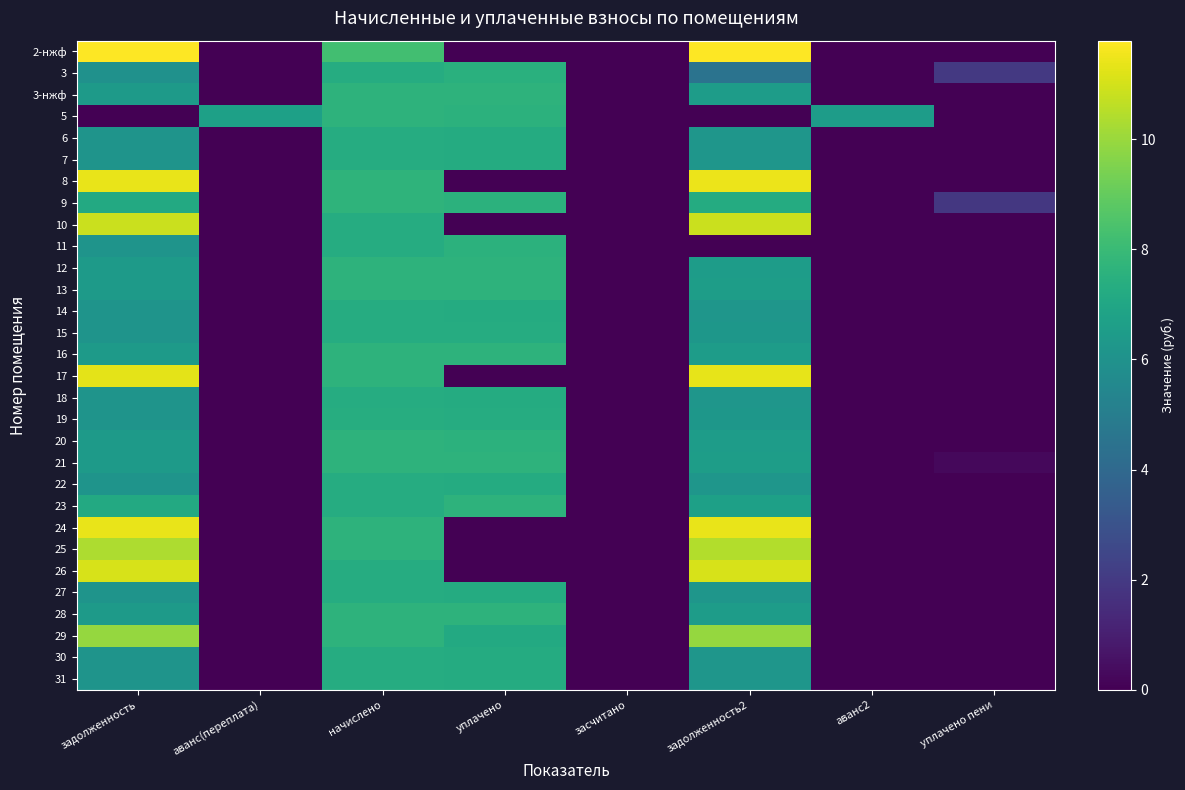

Reading left to right, extract all data points from this chart.

2-нжф: задолженность=11.8	аванс(переплата)=0.0	начислено=8.2	уплачено=0.0	засчитано=0.0	задолженность2=11.8	аванс2=0.0	уплачено пени=0.0
3: задолженность=6.0	аванс(переплата)=0.0	начислено=7.3	уплачено=7.5	засчитано=0.0	задолженность2=4.5	аванс2=0.0	уплачено пени=2.0
3-нжф: задолженность=6.4	аванс(переплата)=0.0	начислено=7.6	уплачено=7.6	засчитано=0.0	задолженность2=6.5	аванс2=0.0	уплачено пени=0.0
5: задолженность=0.0	аванс(переплата)=6.7	начислено=7.6	уплачено=7.6	засчитано=0.0	задолженность2=0.0	аванс2=6.5	уплачено пени=0.0
6: задолженность=6.1	аванс(переплата)=0.0	начислено=7.3	уплачено=7.3	засчитано=0.0	задолженность2=6.2	аванс2=0.0	уплачено пени=0.0
7: задолженность=6.1	аванс(переплата)=0.0	начислено=7.3	уплачено=7.3	засчитано=0.0	задолженность2=6.2	аванс2=0.0	уплачено пени=0.0
8: задолженность=11.4	аванс(переплата)=0.0	начислено=7.6	уплачено=0.0	засчитано=0.0	задолженность2=11.4	аванс2=0.0	уплачено пени=0.0
9: задолженность=7.1	аванс(переплата)=0.0	начислено=7.6	уплачено=7.6	засчитано=0.0	задолженность2=7.2	аванс2=0.0	уплачено пени=1.9
10: задолженность=10.8	аванс(переплата)=0.0	начислено=7.3	уплачено=0.0	засчитано=0.0	задолженность2=10.9	аванс2=0.0	уплачено пени=0.0
11: задолженность=6.1	аванс(переплата)=0.0	начислено=7.3	уплачено=7.6	засчитано=0.0	задолженность2=0.0	аванс2=0.0	уплачено пени=0.0
12: задолженность=6.4	аванс(переплата)=0.0	начислено=7.6	уплачено=7.6	засчитано=0.0	задолженность2=6.5	аванс2=0.0	уплачено пени=0.0
13: задолженность=6.4	аванс(переплата)=0.0	начислено=7.6	уплачено=7.6	засчитано=0.0	задолженность2=6.5	аванс2=0.0	уплачено пени=0.0
14: задолженность=6.1	аванс(переплата)=0.0	начислено=7.3	уплачено=7.3	засчитано=0.0	задолженность2=6.2	аванс2=0.0	уплачено пени=0.0
15: задолженность=6.1	аванс(переплата)=0.0	начислено=7.3	уплачено=7.3	засчитано=0.0	задолженность2=6.2	аванс2=0.0	уплачено пени=0.0
16: задолженность=6.4	аванс(переплата)=0.0	начислено=7.6	уплачено=7.6	засчитано=0.0	задолженность2=6.5	аванс2=0.0	уплачено пени=0.0
17: задолженность=11.3	аванс(переплата)=0.0	начислено=7.6	уплачено=0.0	засчитано=0.0	задолженность2=11.4	аванс2=0.0	уплачено пени=0.0
18: задолженность=6.1	аванс(переплата)=0.0	начислено=7.3	уплачено=7.3	засчитано=0.0	задолженность2=6.2	аванс2=0.0	уплачено пени=0.0
19: задолженность=6.1	аванс(переплата)=0.0	начислено=7.3	уплачено=7.3	засчитано=0.0	задолженность2=6.2	аванс2=0.0	уплачено пени=0.0
20: задолженность=6.4	аванс(переплата)=0.0	начислено=7.6	уплачено=7.6	засчитано=0.0	задолженность2=6.5	аванс2=0.0	уплачено пени=0.0
21: задолженность=6.4	аванс(переплата)=0.0	начислено=7.6	уплачено=7.6	засчитано=0.0	задолженность2=6.5	аванс2=0.0	уплачено пени=0.2
22: задолженность=6.1	аванс(переплата)=0.0	начислено=7.3	уплачено=7.3	засчитано=0.0	задолженность2=6.2	аванс2=0.0	уплачено пени=0.0
23: задолженность=7.2	аванс(переплата)=0.0	начислено=7.3	уплачено=7.6	засчитано=0.0	задолженность2=6.7	аванс2=0.0	уплачено пени=0.0
24: задолженность=11.4	аванс(переплата)=0.0	начислено=7.6	уплачено=0.0	засчитано=0.0	задолженность2=11.4	аванс2=0.0	уплачено пени=0.0
25: задолженность=10.3	аванс(переплата)=0.0	начислено=7.6	уплачено=0.0	засчитано=0.0	задолженность2=10.4	аванс2=0.0	уплачено пени=0.0
26: задолженность=11.1	аванс(переплата)=0.0	начислено=7.3	уплачено=0.0	засчитано=0.0	задолженность2=11.1	аванс2=0.0	уплачено пени=0.0
27: задолженность=6.1	аванс(переплата)=0.0	начислено=7.3	уплачено=7.3	засчитано=0.0	задолженность2=6.2	аванс2=0.0	уплачено пени=0.0
28: задолженность=6.4	аванс(переплата)=0.0	начислено=7.6	уплачено=7.6	засчитано=0.0	задолженность2=6.5	аванс2=0.0	уплачено пени=0.0
29: задолженность=9.9	аванс(переплата)=0.0	начислено=7.6	уплачено=7.2	засчитано=0.0	задолженность2=9.9	аванс2=0.0	уплачено пени=0.0
30: задолженность=6.1	аванс(переплата)=0.0	начислено=7.3	уплачено=7.3	засчитано=0.0	задолженность2=6.2	аванс2=0.0	уплачено пени=0.0
31: задолженность=6.1	аванс(переплата)=0.0	начислено=7.3	уплачено=7.3	засчитано=0.0	задолженность2=6.2	аванс2=0.0	уплачено пени=0.0